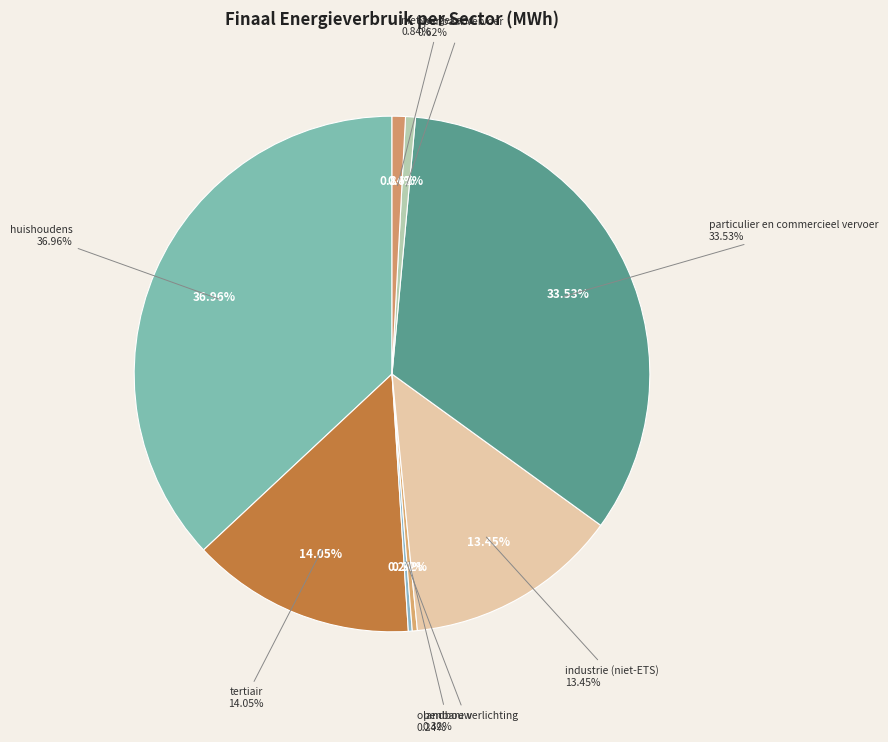

Rank the categories by value from highest to lowest.

huishoudens, particulier en commercieel vervoer, tertiair, industrie (niet-ETS), niet toegekend, openbaar vervoer, landbouw, openbare verlichting